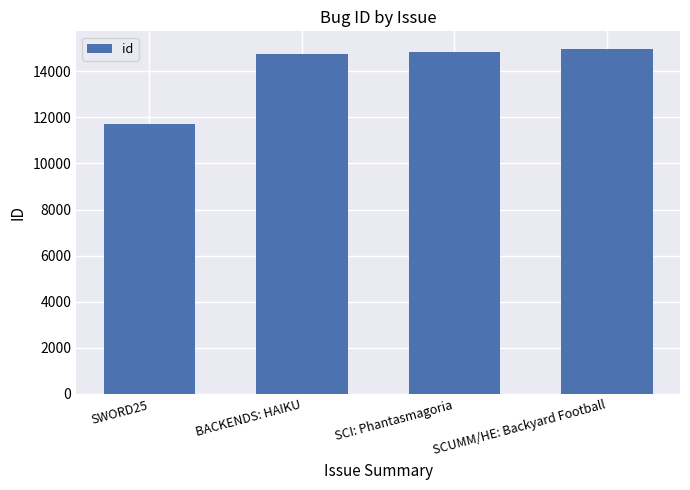

How many bars are there in total?

4